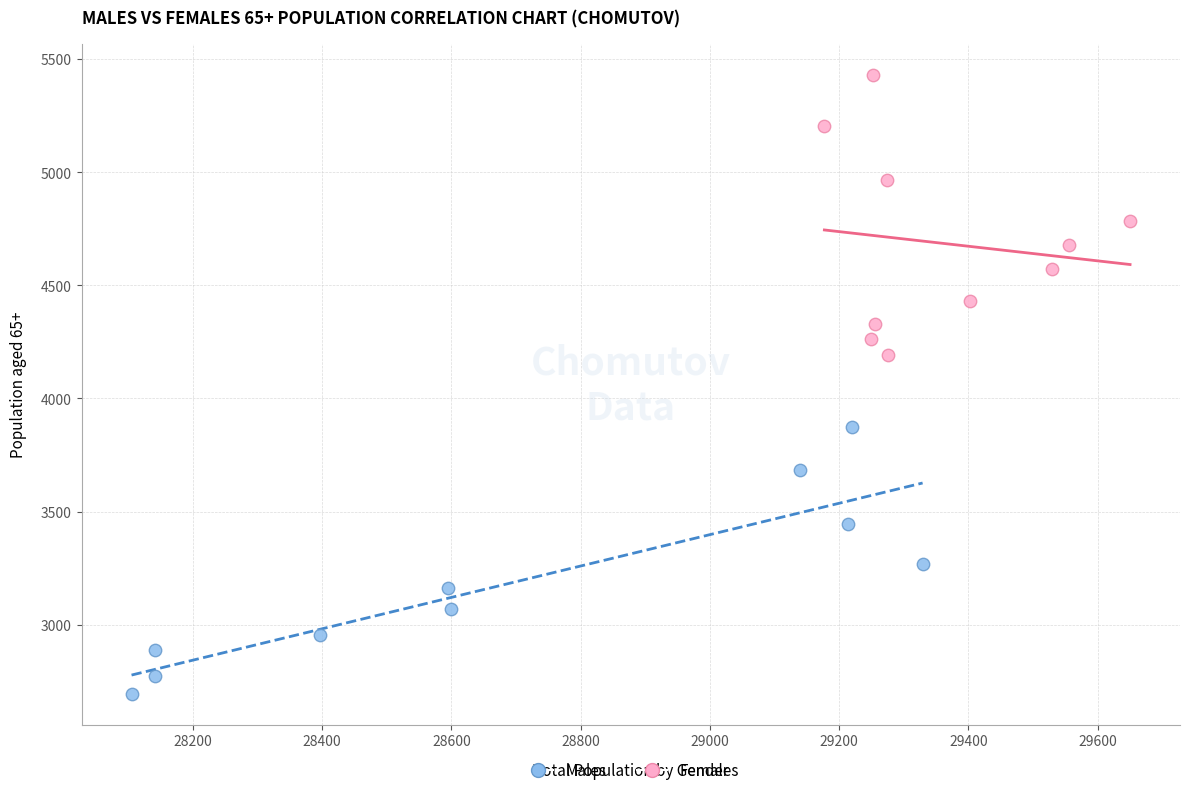

Which series has the widest spread of Y values?

Females